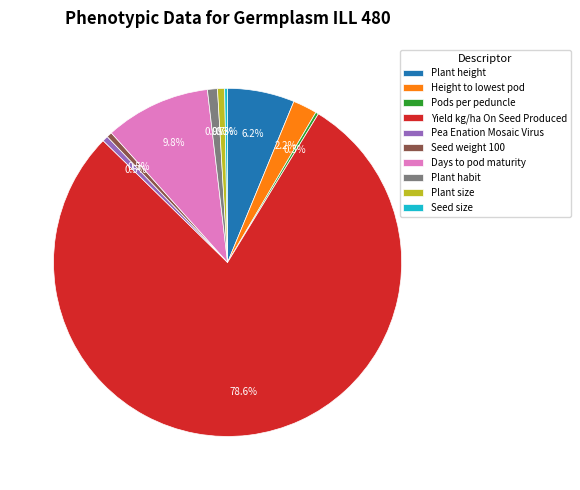

Which slice represents more than half of the pie?

Yield kg/ha On Seed Produced